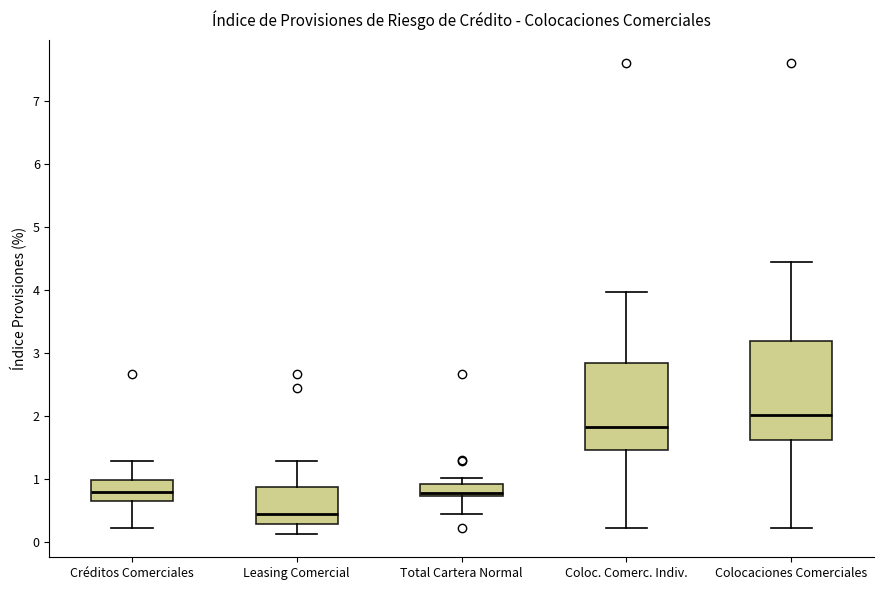

Reading left to right, read every box against the y-axis: the position of its median line, the range the box covers, and the ends of its whiskers. The values are not printed on the chart, so give them approximately, as read against the axis.

Créditos Comerciales: median 0.8, box 0.7 to 1.0, whiskers 0.2 to 1.3
Leasing Comercial: median 0.4, box 0.3 to 0.9, whiskers 0.1 to 1.3
Total Cartera Normal: median 0.8, box 0.7 to 0.9, whiskers 0.4 to 1.0
Coloc. Comerc. Indiv.: median 1.8, box 1.5 to 2.8, whiskers 0.2 to 4.0
Colocaciones Comerciales: median 2.0, box 1.6 to 3.2, whiskers 0.2 to 4.4